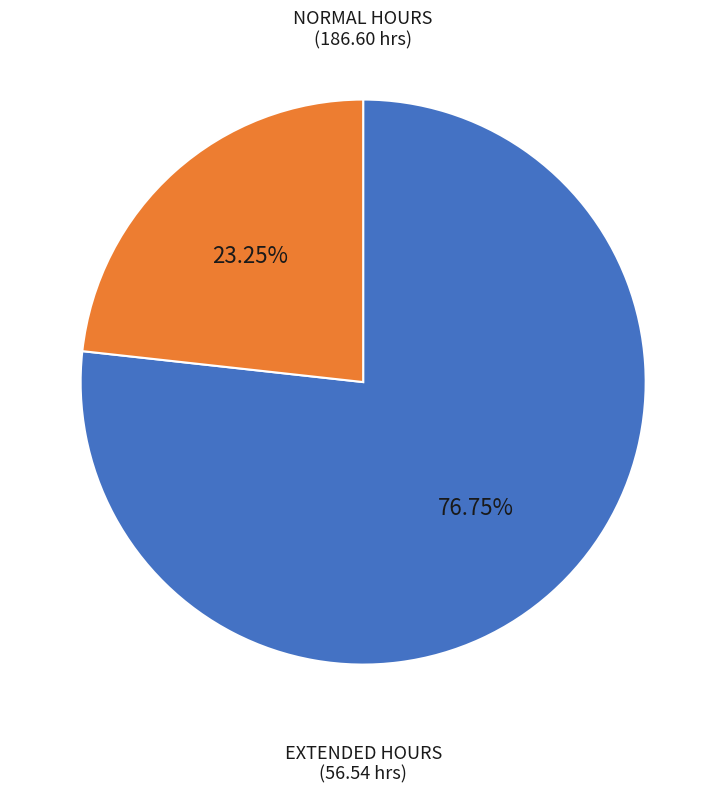

Is there any slice that represents more than half of the pie?

Yes